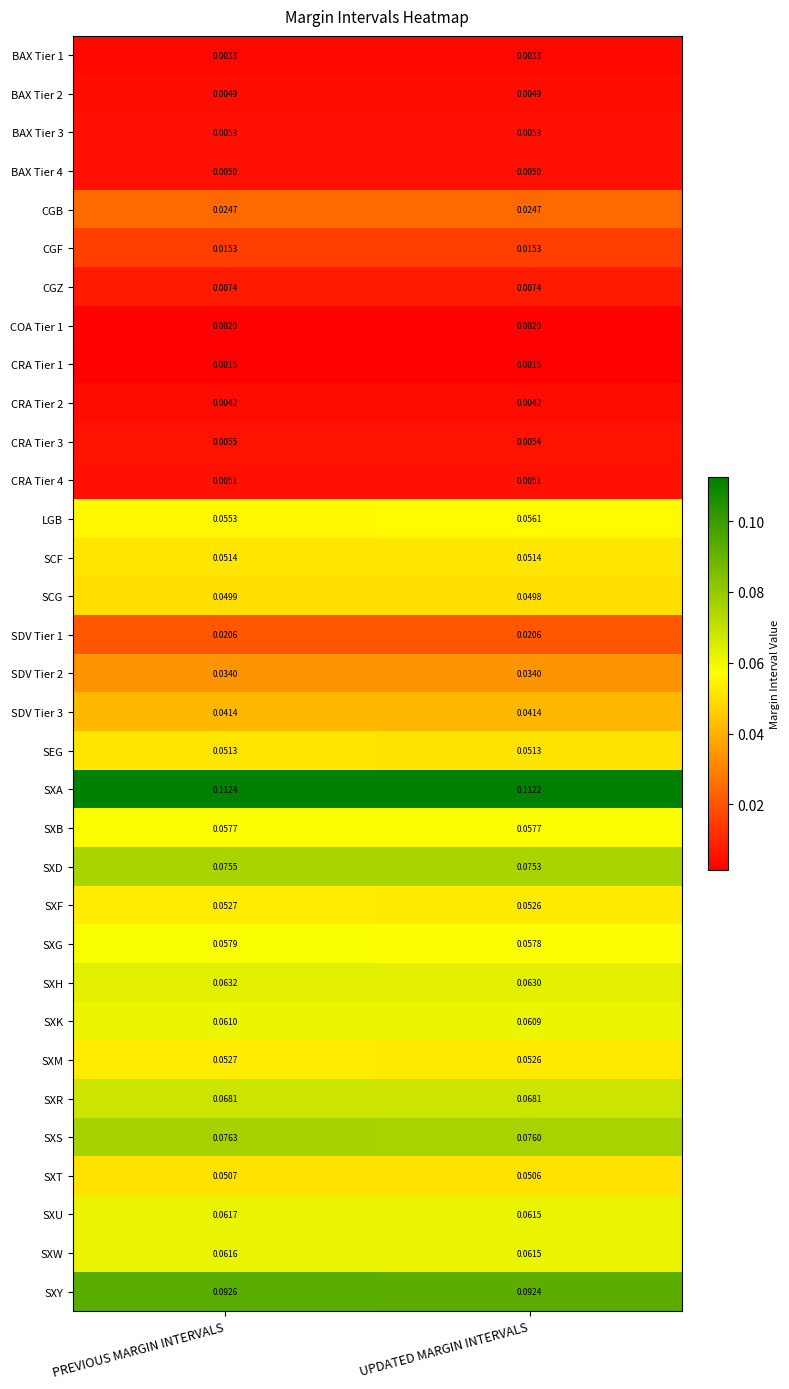

What is the total value across all series at PREVIOUS MARGIN INTERVALS?

1.3